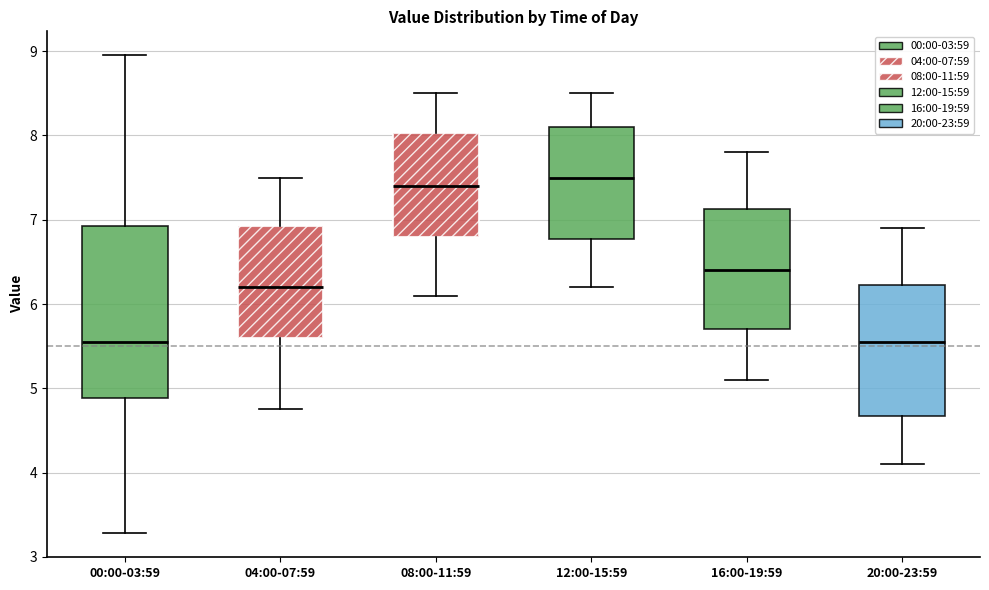

Comparing the boxes themselves (not the whiskers), which one is the tallest?

00:00-03:59